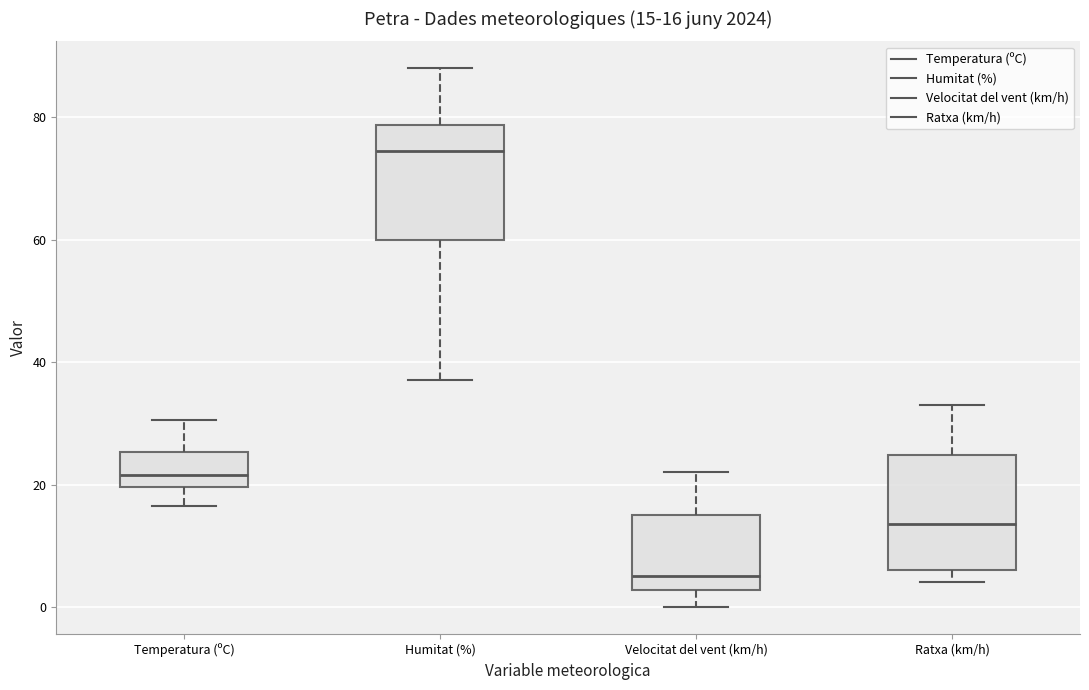

Which box's median line is the highest?

Humitat (%)